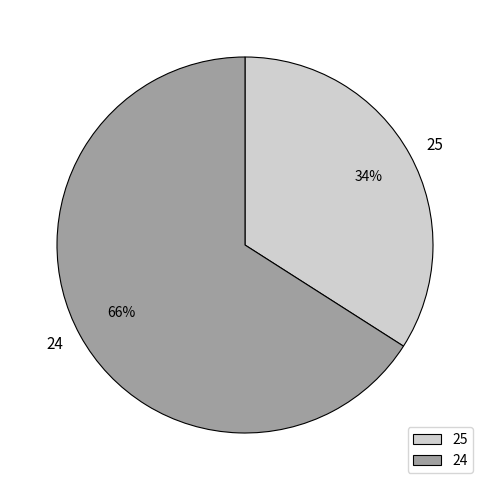

Count the number of slices in the pie.

2